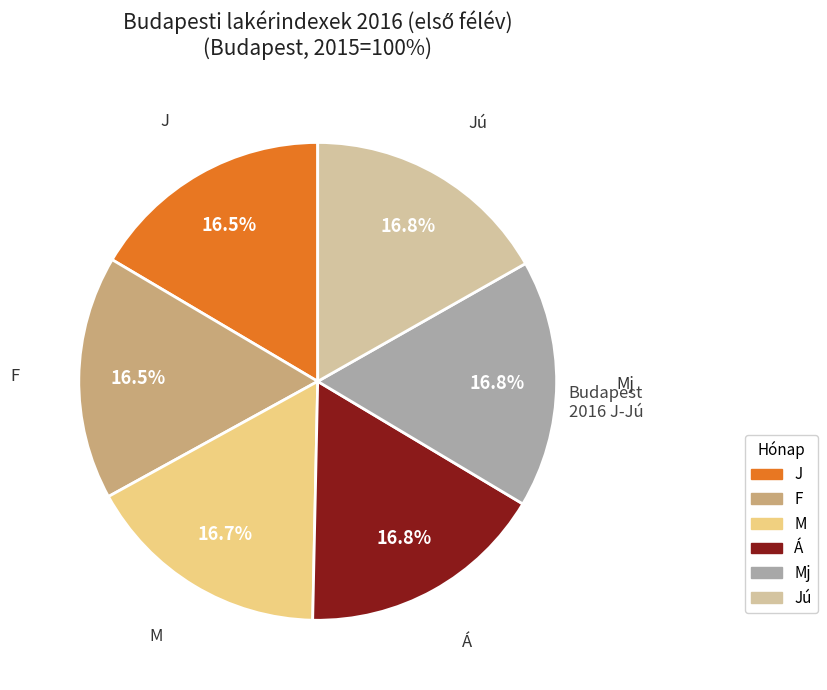

Is there any slice that represents more than half of the pie?

No